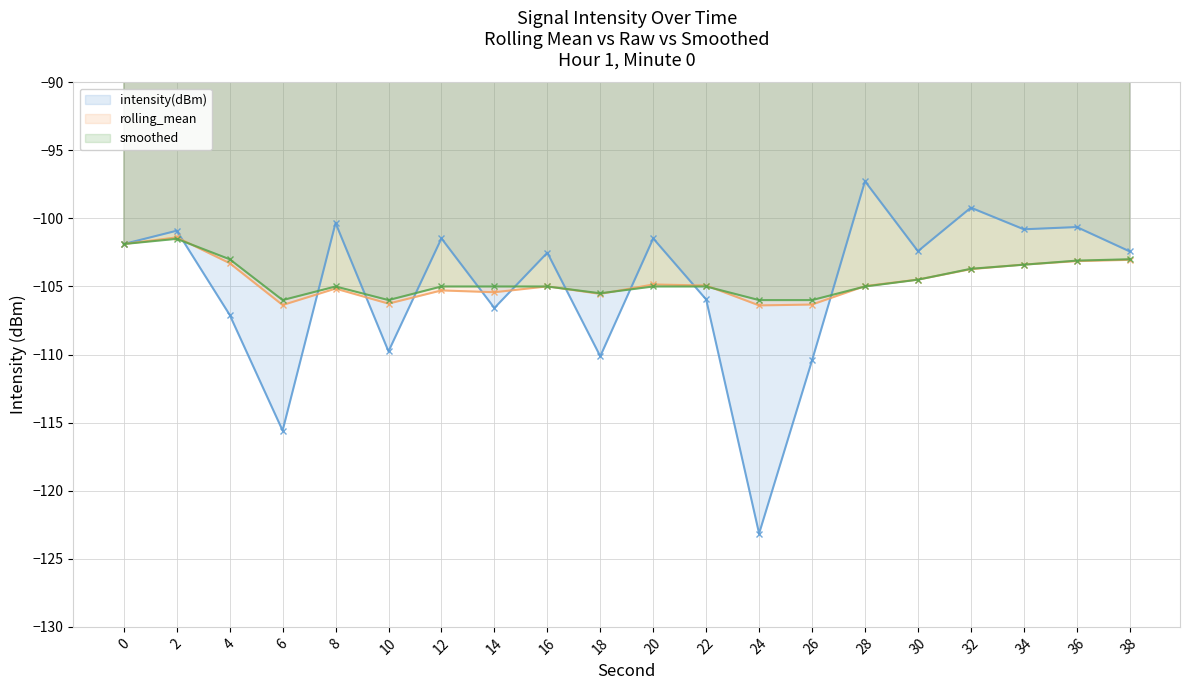

What is the difference between the maximum and minimum values in the smoothed (line) series?

4.5